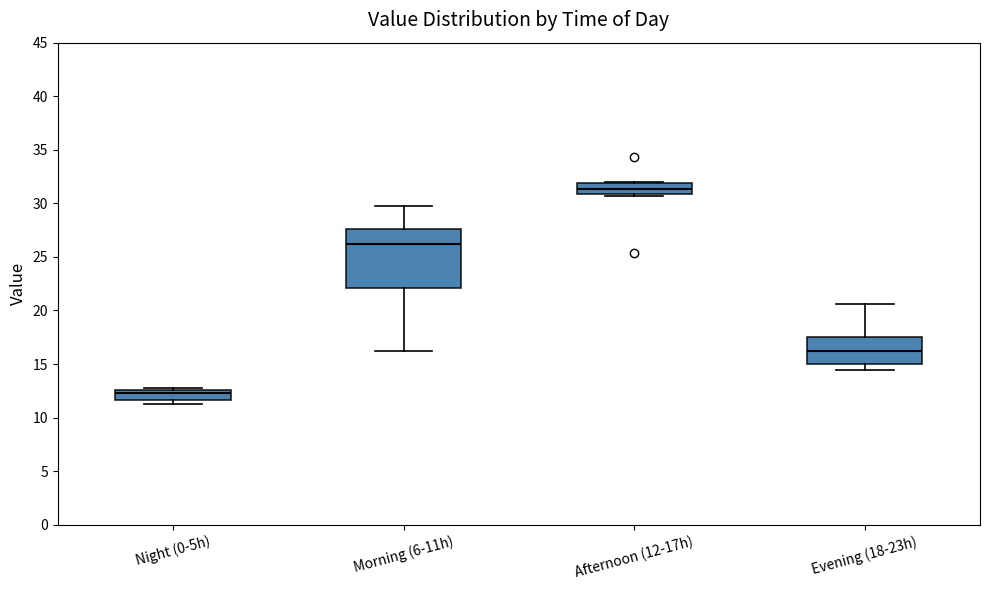

Reading left to right, transcribe this box plot: for each box, give where its median line is, the range the box spans, and where its two whiskers end, as read against the y-axis. The values are not printed on the chart, so give them approximately, as read against the axis.

Night (0-5h): median 12.5 (just below the box's upper edge), box 11.5 to 12.5, whiskers 11.0 to 13.0
Morning (6-11h): median 26.0, box 22.0 to 27.5, whiskers 16.0 to 30.0
Afternoon (12-17h): median 31.5, box 31.0 to 32.0, whiskers 30.5 to 32.0
Evening (18-23h): median 16.0, box 15.0 to 17.5, whiskers 14.5 to 20.5